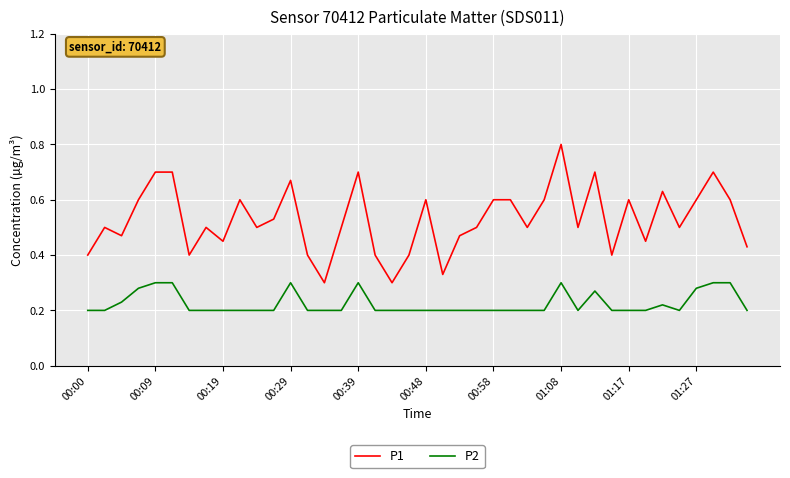

True or false: P1 and P2 cross at least once.

False